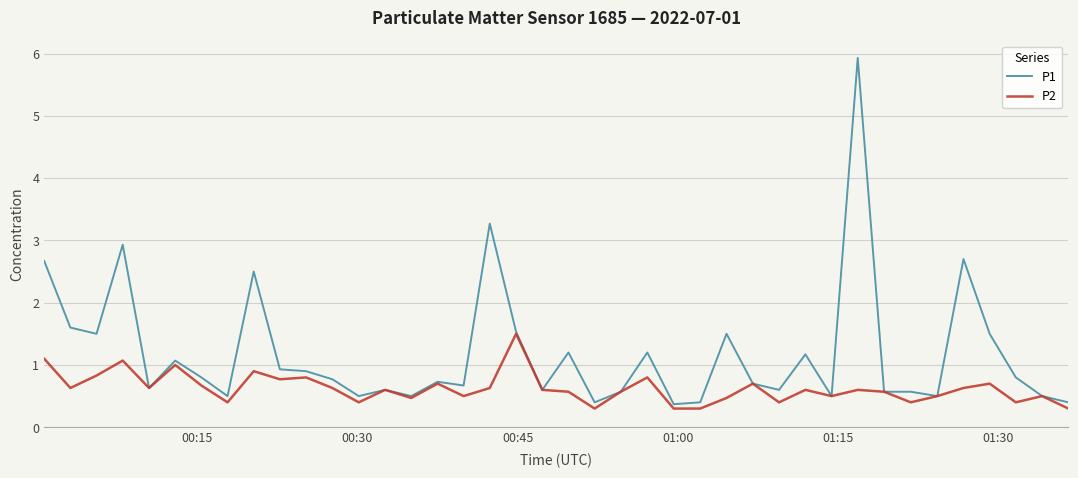

What is the difference between the second highest and second lowest values in the P2 series?

0.8